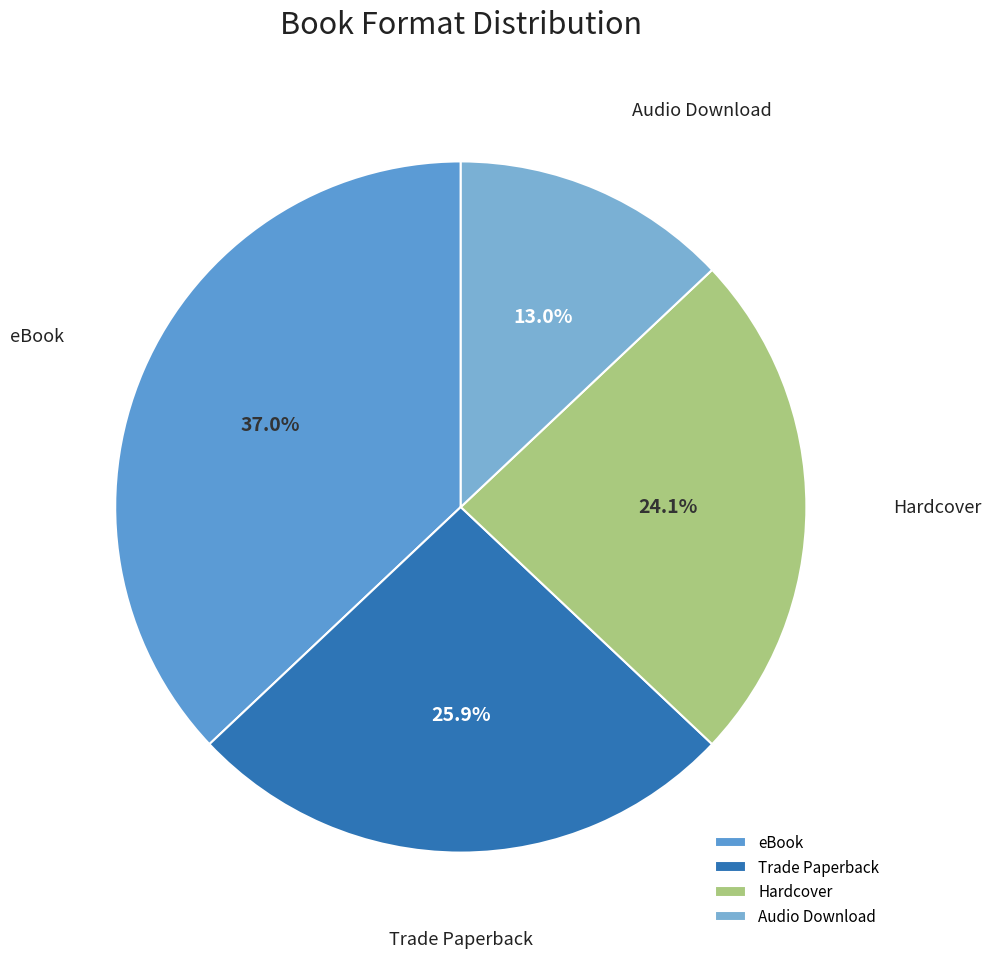

Does any single category account for the majority?

No